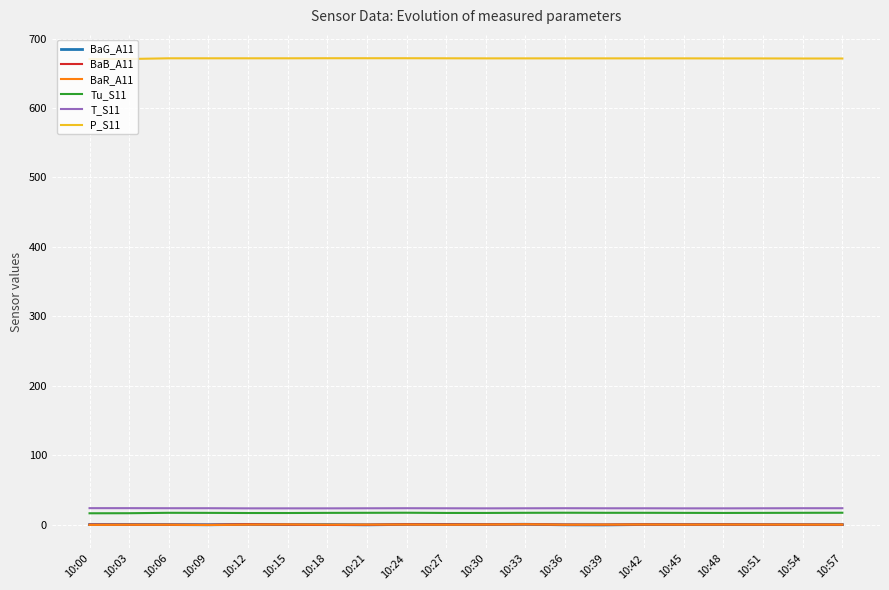

Is the value of P_S11 at 10:42 greater than the value of T_S11 at 10:39?

Yes